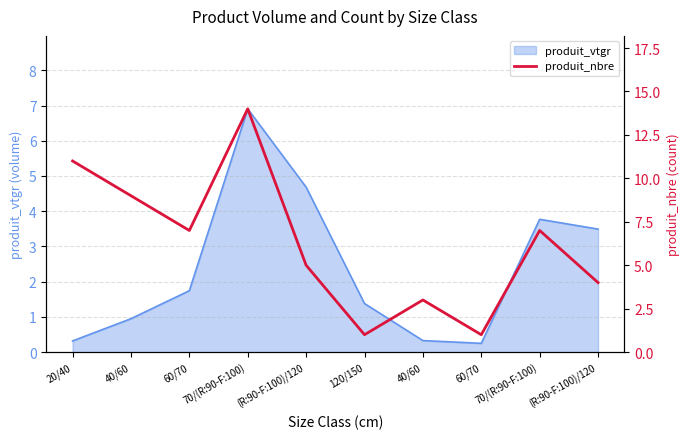

The chart shows a value of 1 at 120/150. True or false?

True